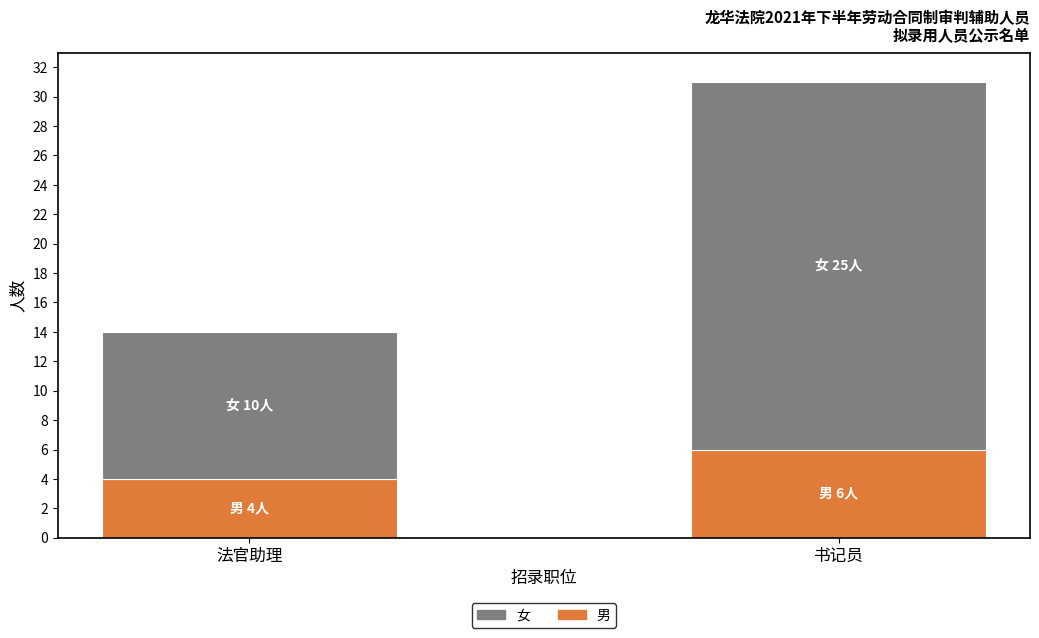

What is the highest value of the 男 series?

6